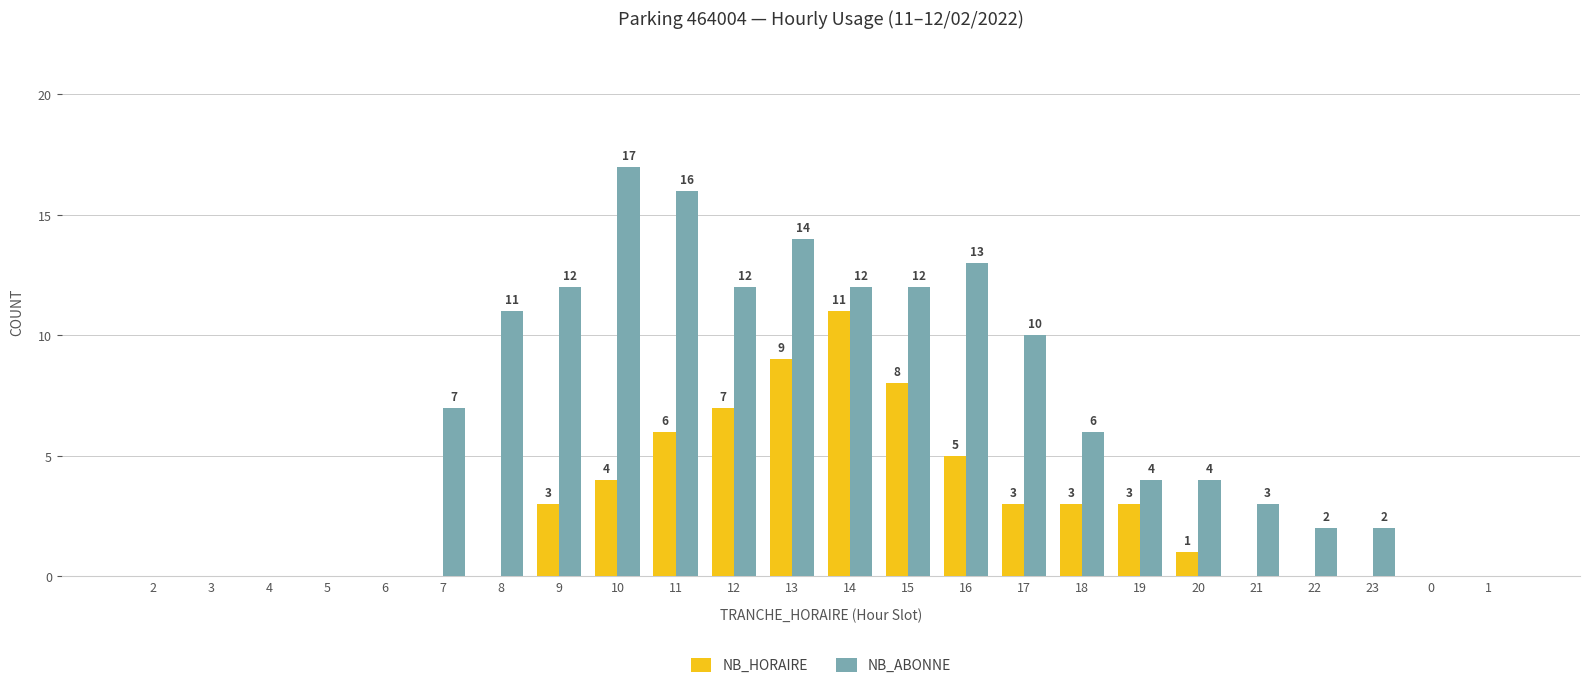

Which series changed the most between 13 and 0?

NB_ABONNE